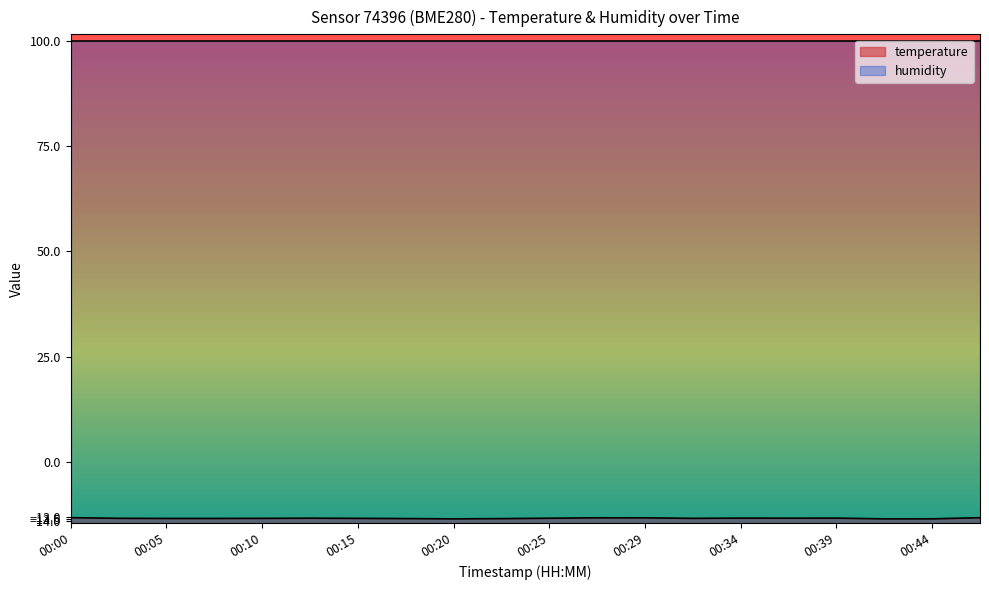

How many data points does each series have?

20